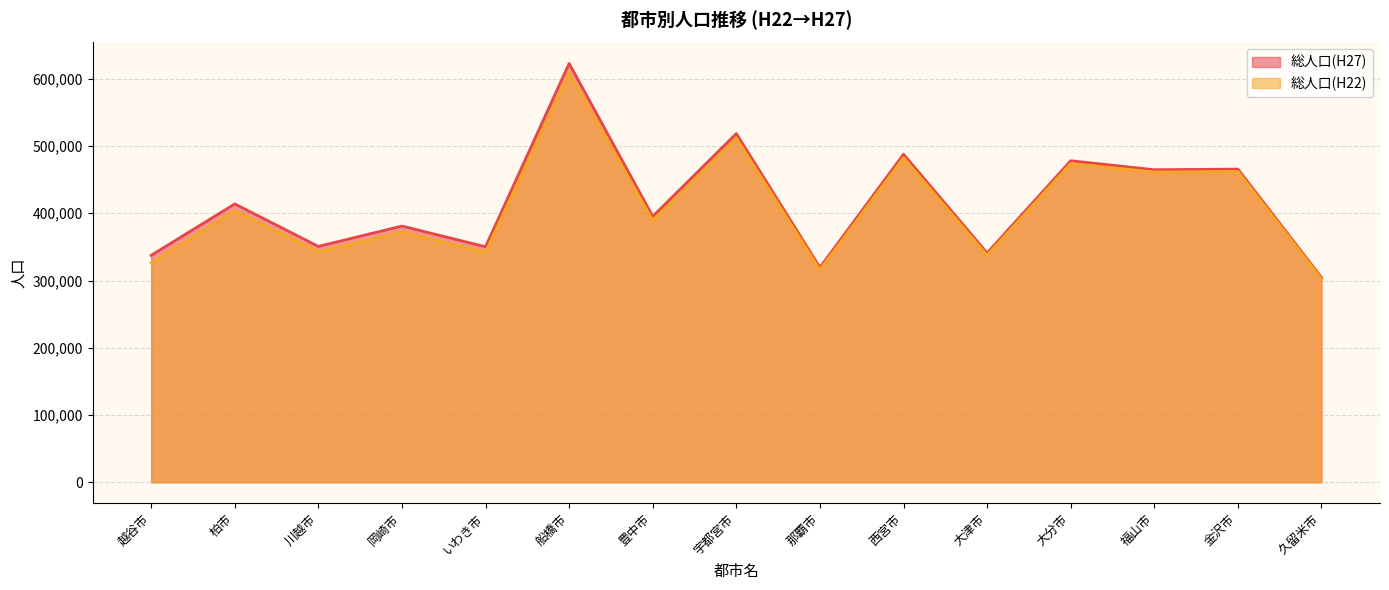

At which category does the chart reach its peak across all series?

船橋市